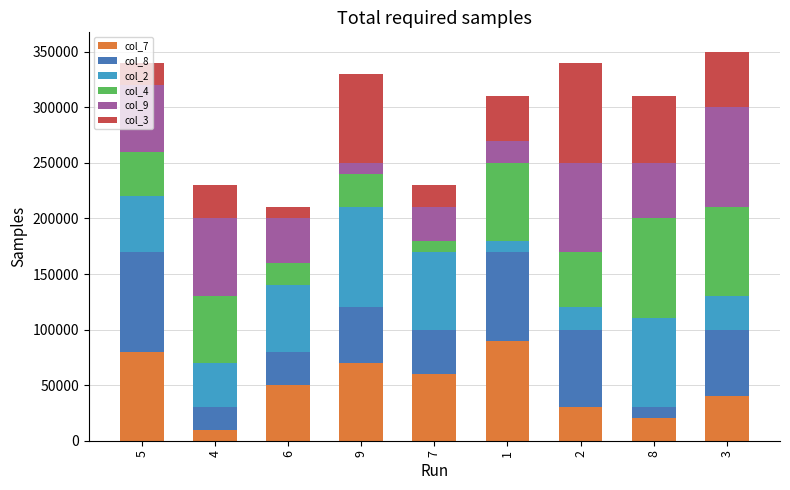

What is the total value across all series at 5?

340000